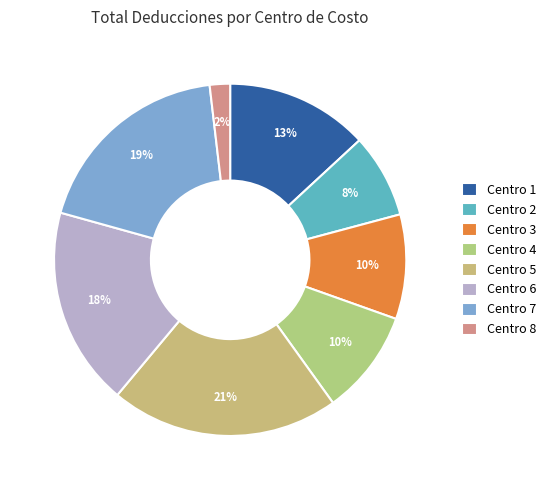

Which category has the biggest portion of the pie?

Centro 5